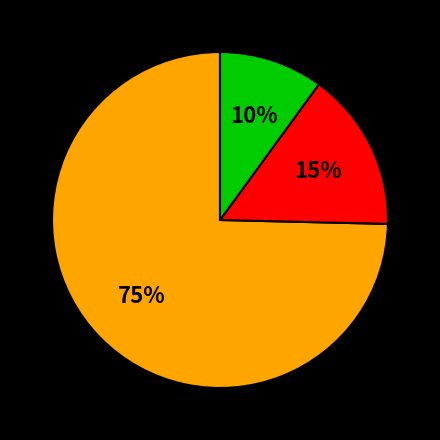

To the nearest percent, what is the difference between the largest and smallest slice percentages?

65%